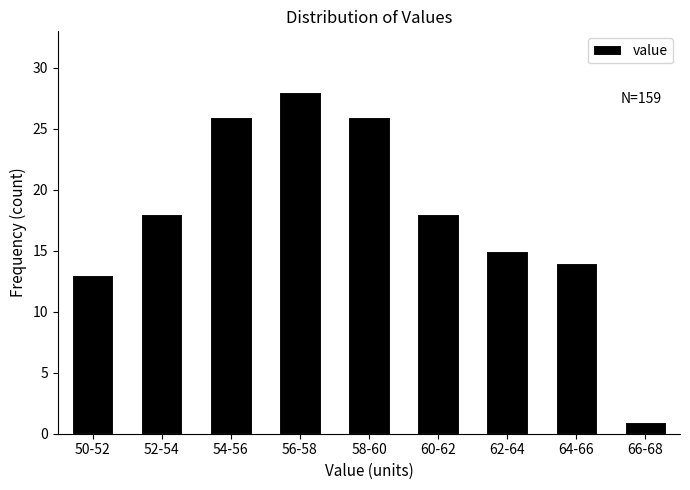

Reading right to left, list all the values displayed in this chart.

66-68=1	64-66=14	62-64=15	60-62=18	58-60=26	56-58=28	54-56=26	52-54=18	50-52=13